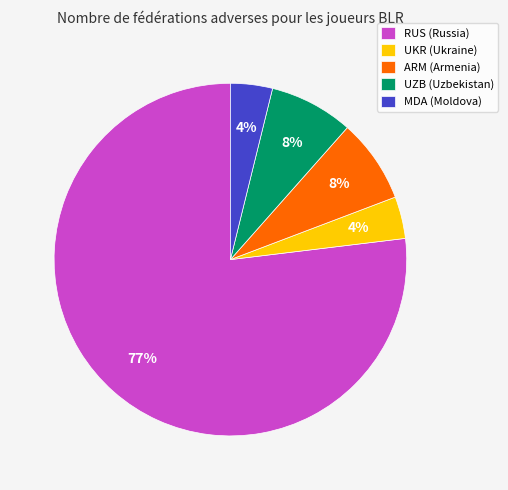

Which has a higher value, UZB (Uzbekistan) or UKR (Ukraine)?

UZB (Uzbekistan)